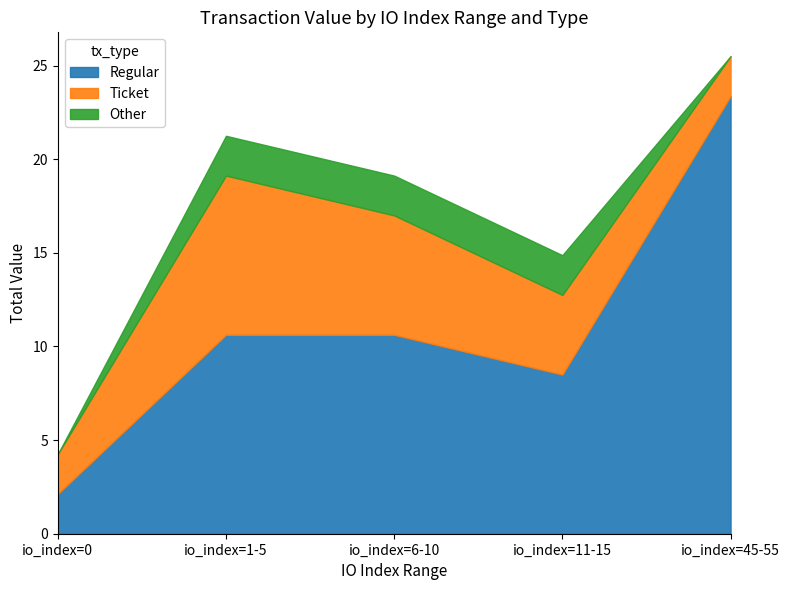

What is the label of the 4th point from the right?

io_index=1-5